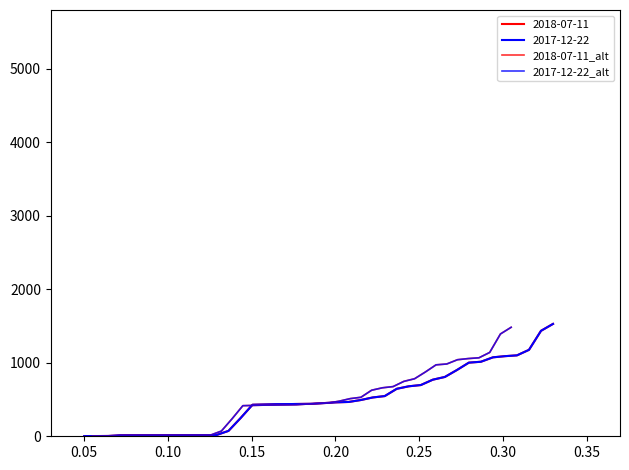

True or false: 2018-07-11_alt and 2017-12-22_alt intersect in this chart.

False